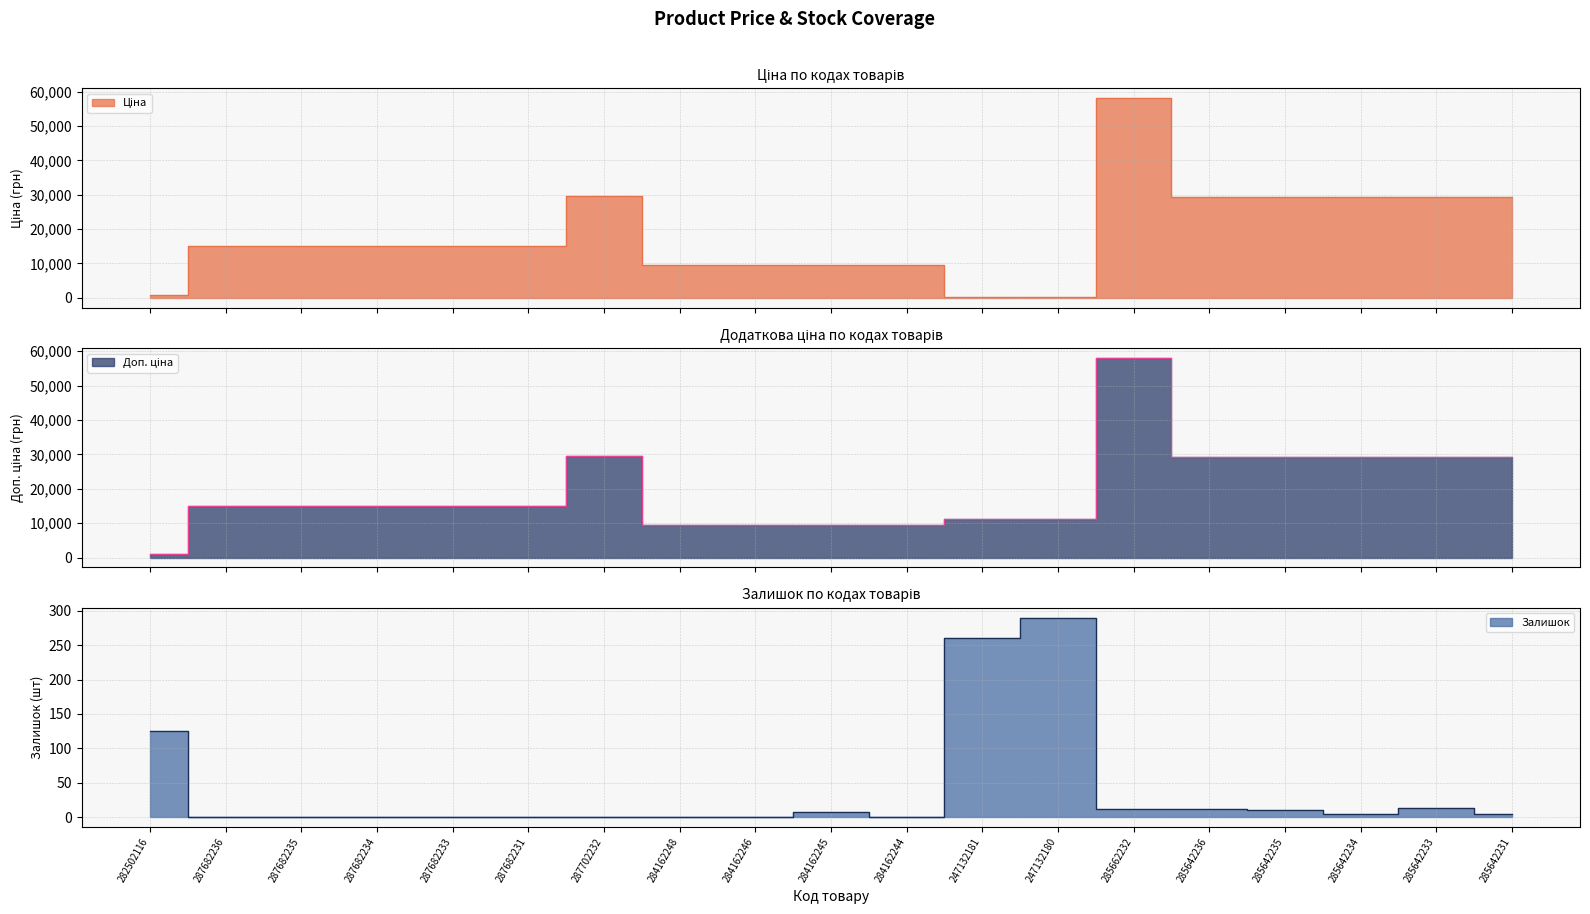

What is the maximum value for Ціна?

58037.0